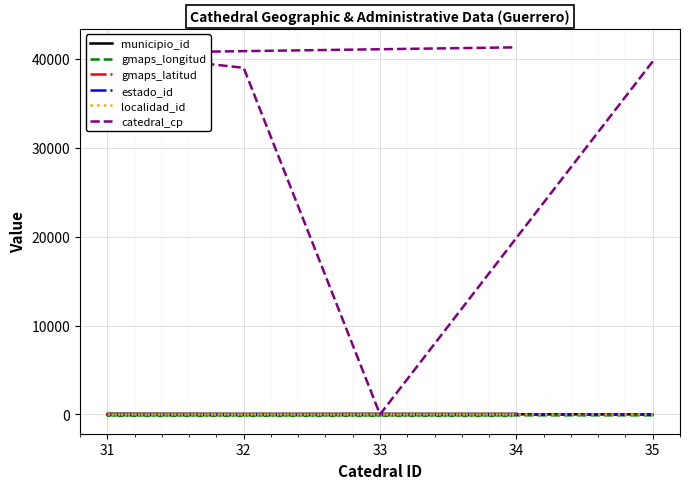

What value does the estado_id series have at 31?

12.0